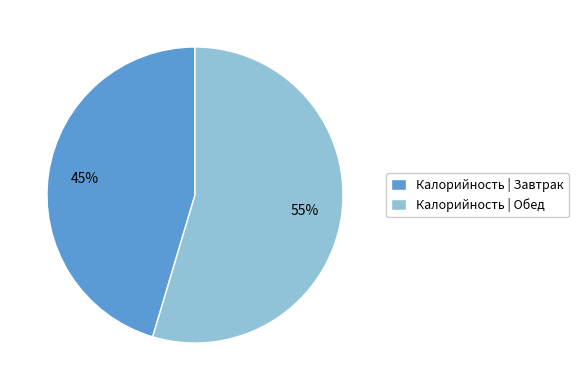

Which slice is the largest?

Калорийность | Обед